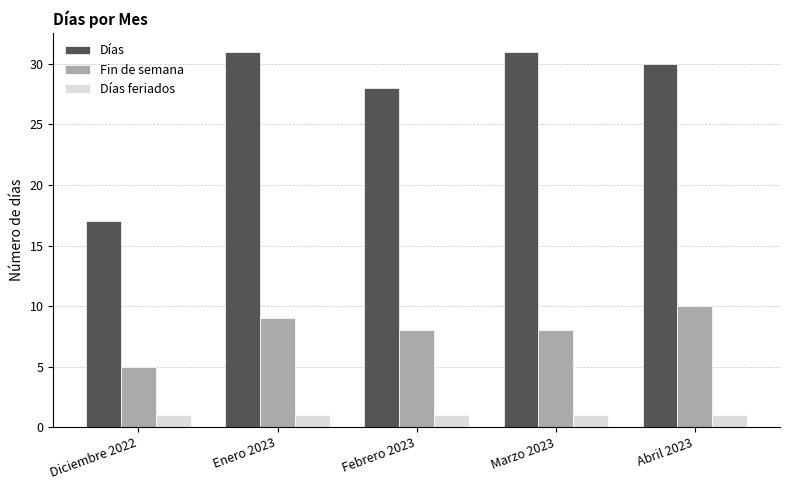

Rank the series at Enero 2023 from lowest to highest value.

Días feriados, Fin de semana, Días